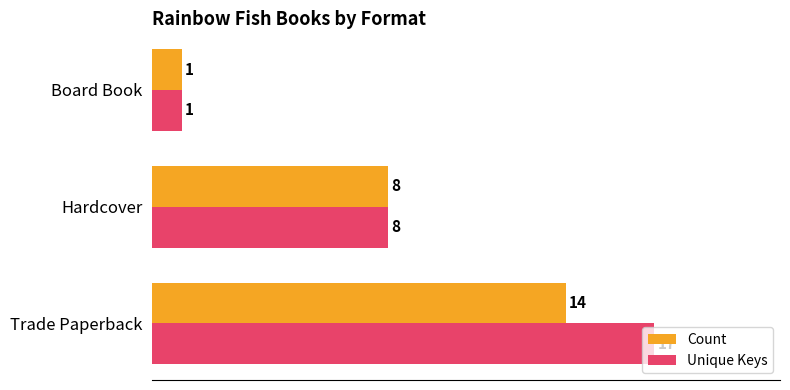

True or false: Count has a value of 1 at Board Book.

True